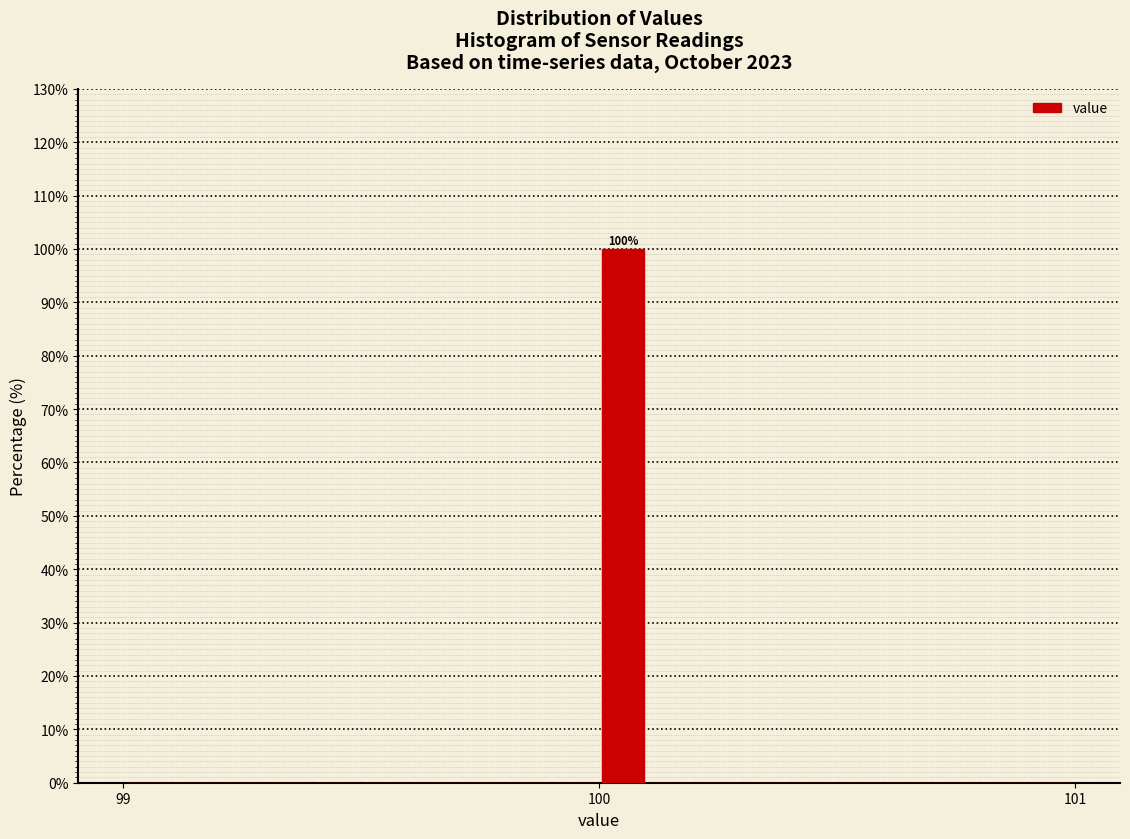

Around what value on the x-axis is the tallest bar? Give the approximate position of its centre, as read against the axis.

100.1